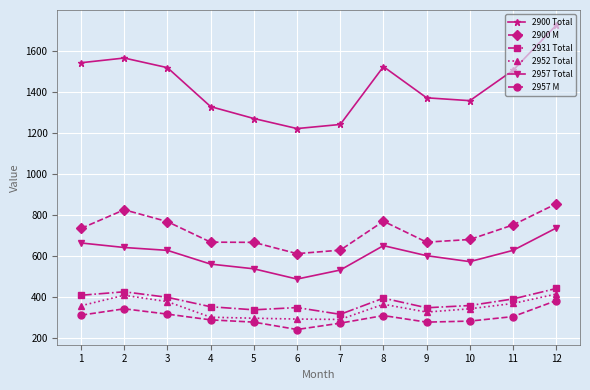

Which series has the widest spread of values?

2900 Total